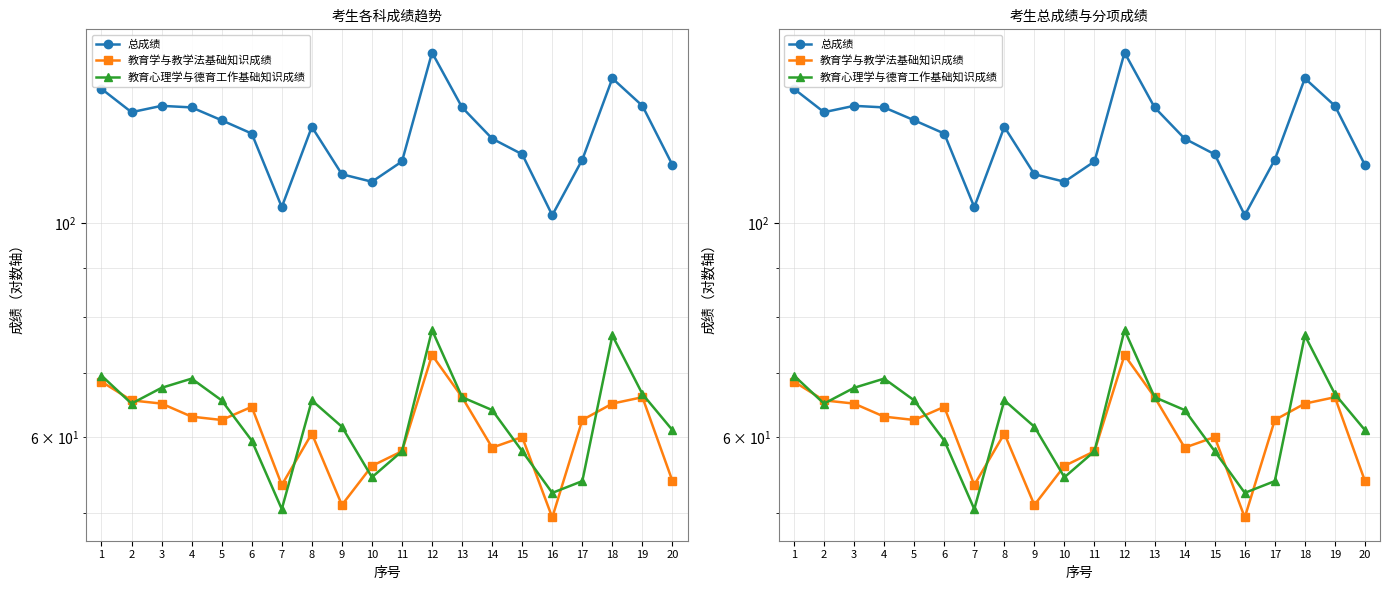

True or false: 教育学与教学法基础知识成绩 has more than 0 interior local peaks.

True